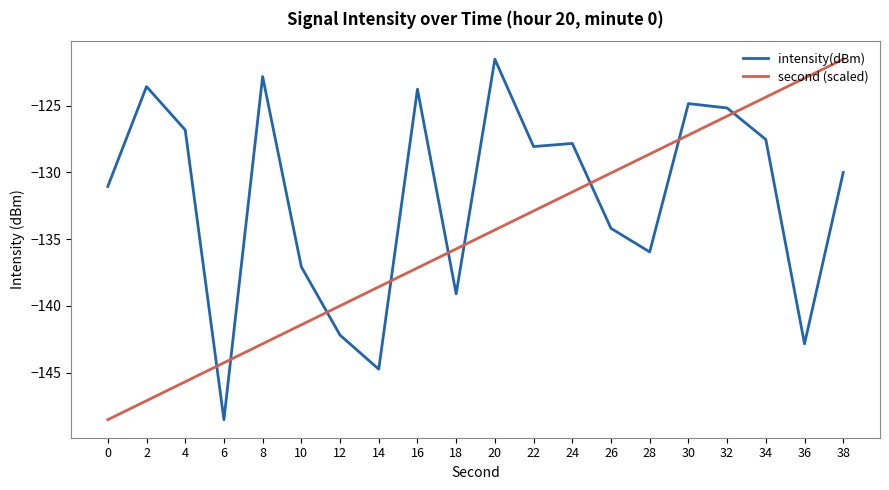

True or false: second (scaled) has a value of -68.8 at 38.

False